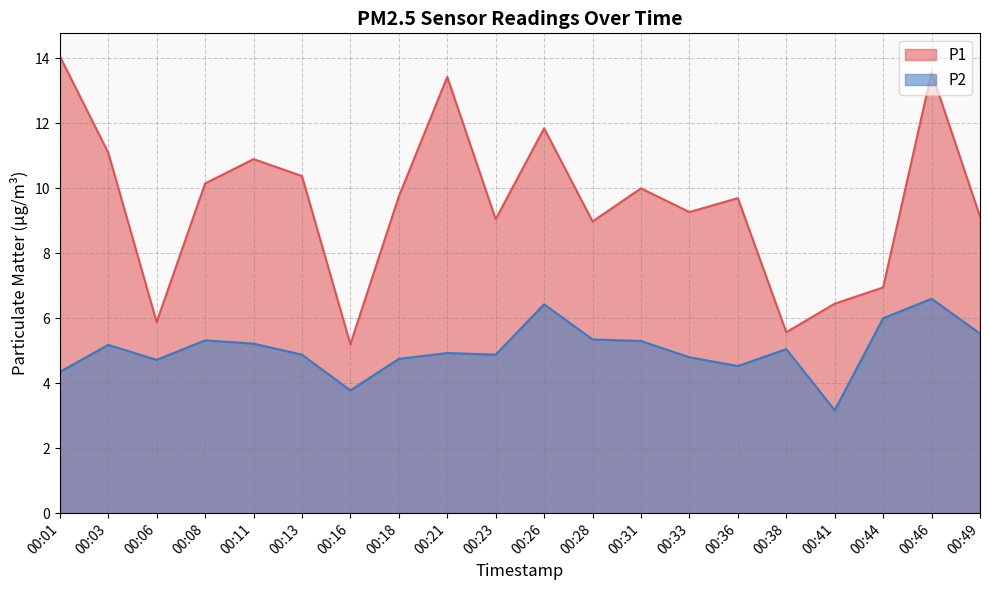

True or false: P2 has more than 0 interior local peaks.

True